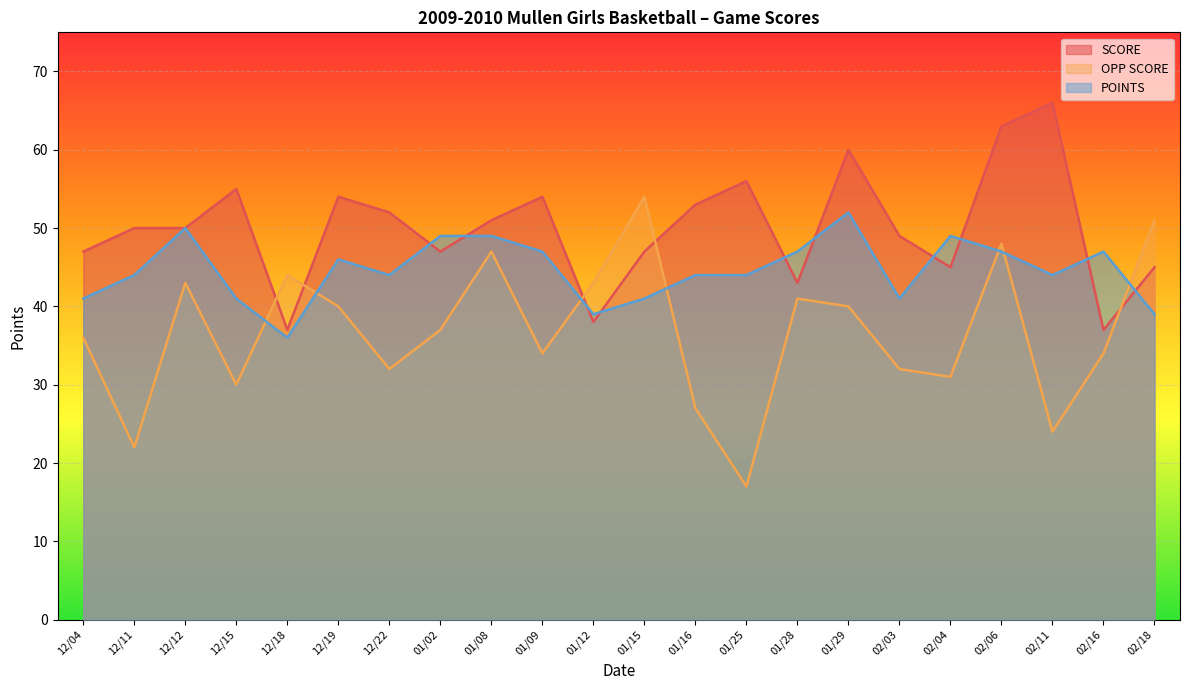

What is the value of the POINTS point at the 20th from the left?

44